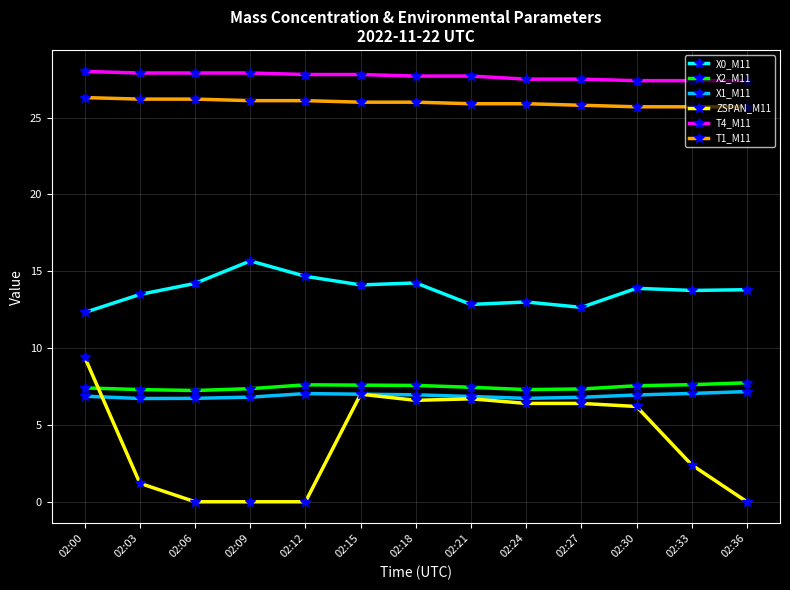

What is the highest value of the T1_M11 series?

26.3